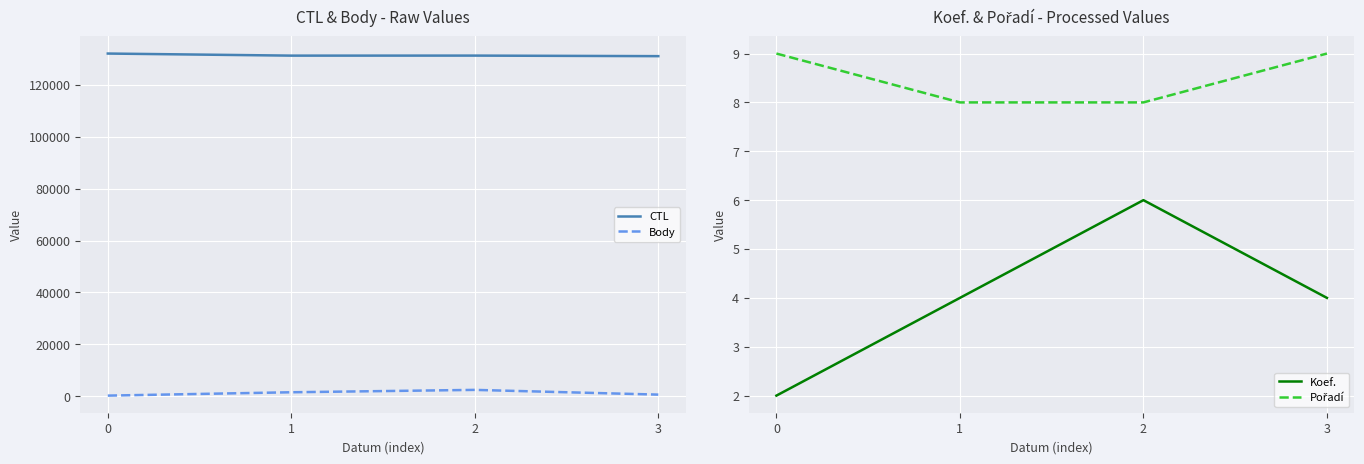

What is the value of the Body point at the 4th from the left?

587